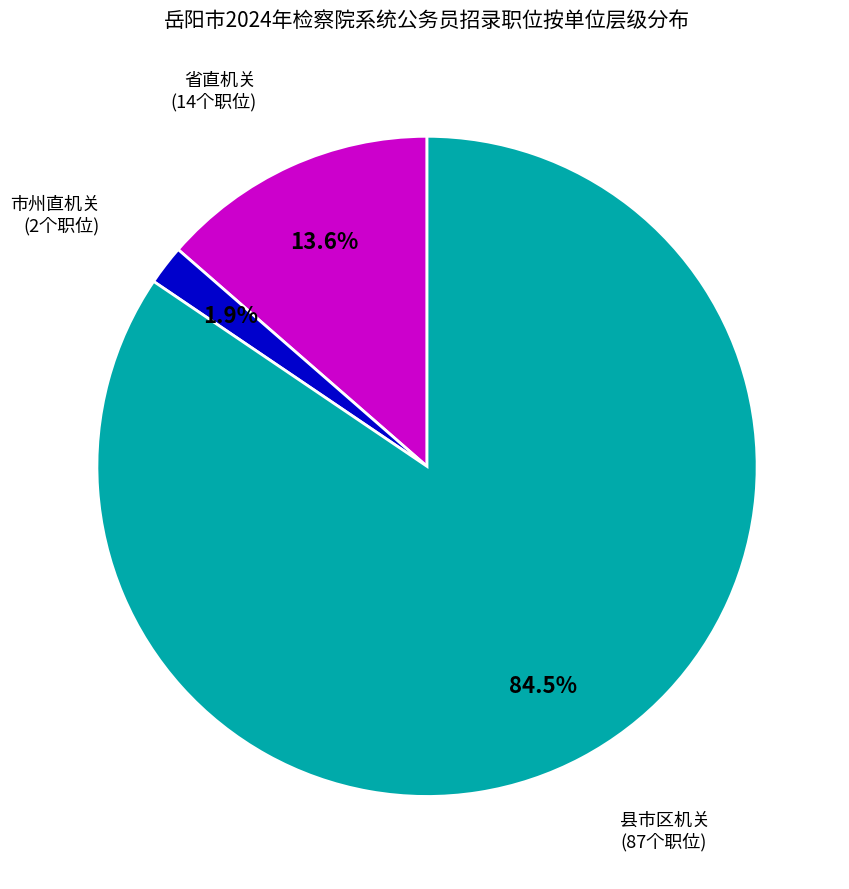

Is there any slice that represents more than half of the pie?

Yes